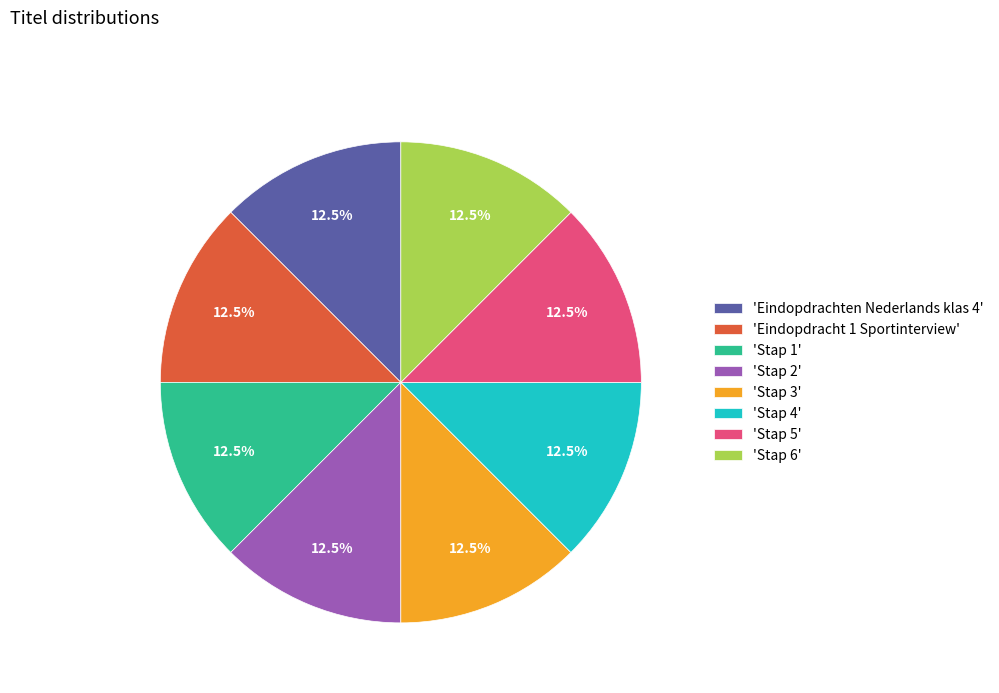

Is there a majority slice in this chart?

No